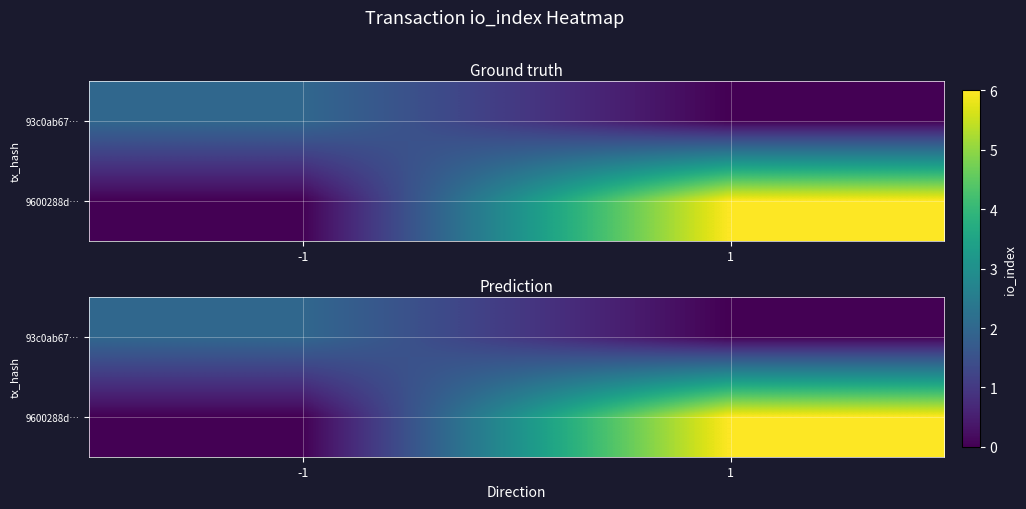

Which has a higher value, -1 or 1?

-1